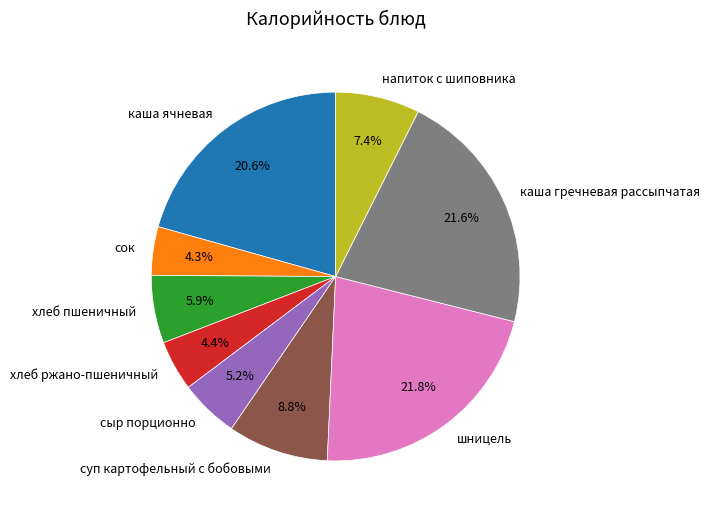

Does каша ячневая represent more than half of the total?

No